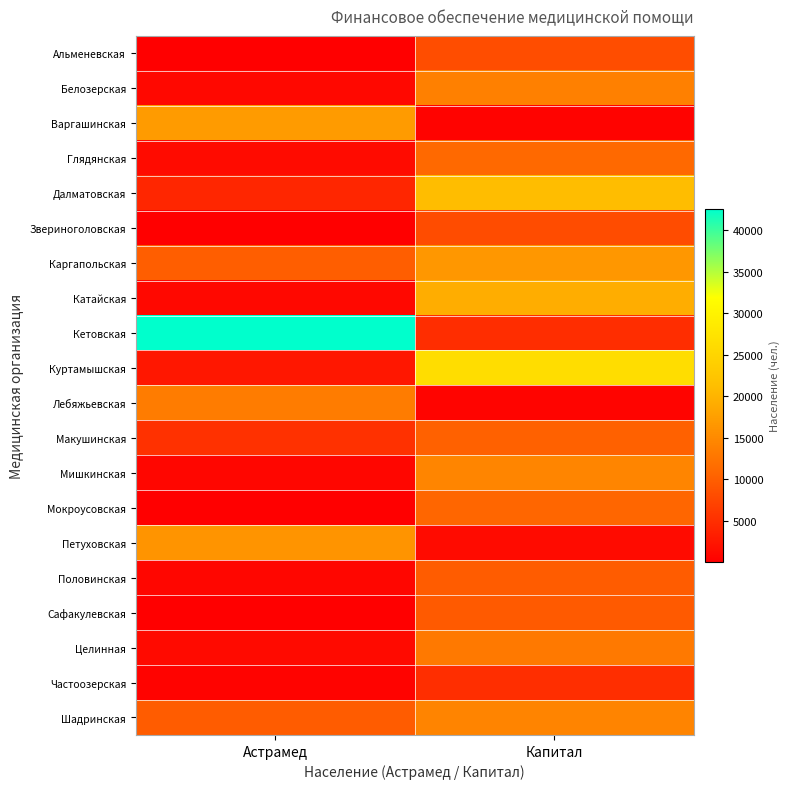

Reading right to left, what are all the values shown in this chart?

Альменевская: Капитал=8167	Астрамед=222
Белозерская: Капитал=13789	Астрамед=1082
Варгашинская: Капитал=474	Астрамед=17087
Глядянская: Капитал=11159	Астрамед=1390
Далматовская: Капитал=21091	Астрамед=4114
Звериноголовская: Капитал=8108	Астрамед=194
Каргапольская: Капитал=16516	Астрамед=9931
Катайская: Капитал=19151	Астрамед=1017
Кетовская: Капитал=4862	Астрамед=42487
Куртамышская: Капитал=26391	Астрамед=2504
Лебяжьевская: Капитал=623	Астрамед=13349
Макушинская: Капитал=10241	Астрамед=5281
Мишкинская: Капитал=14441	Астрамед=765
Мокроусовская: Капитал=10746	Астрамед=146
Петуховская: Капитал=1386	Астрамед=16169
Половинская: Капитал=9705	Астрамед=833
Сафакулевская: Капитал=9525	Астрамед=93
Целинная: Капитал=13087	Астрамед=1178
Частоозерская: Капитал=4928	Астрамед=513
Шадринская: Капитал=14286	Астрамед=9717